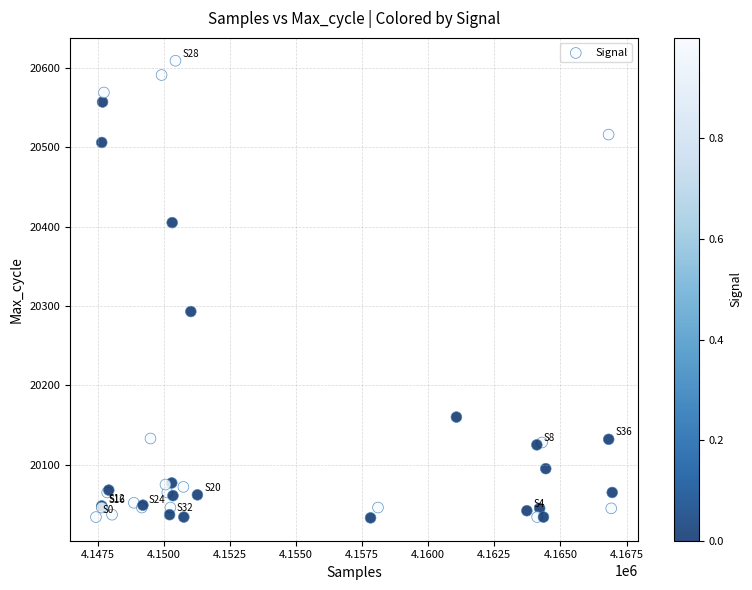

What Y value in the scatter plot is closest to 20321?

20293